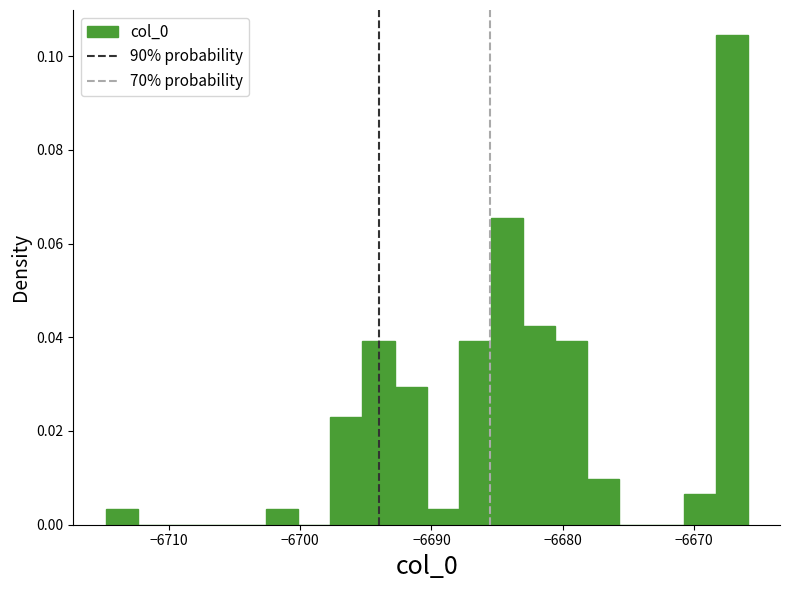

Read against the x-axis, roughly where is the centre of the tallest bar?

-6667